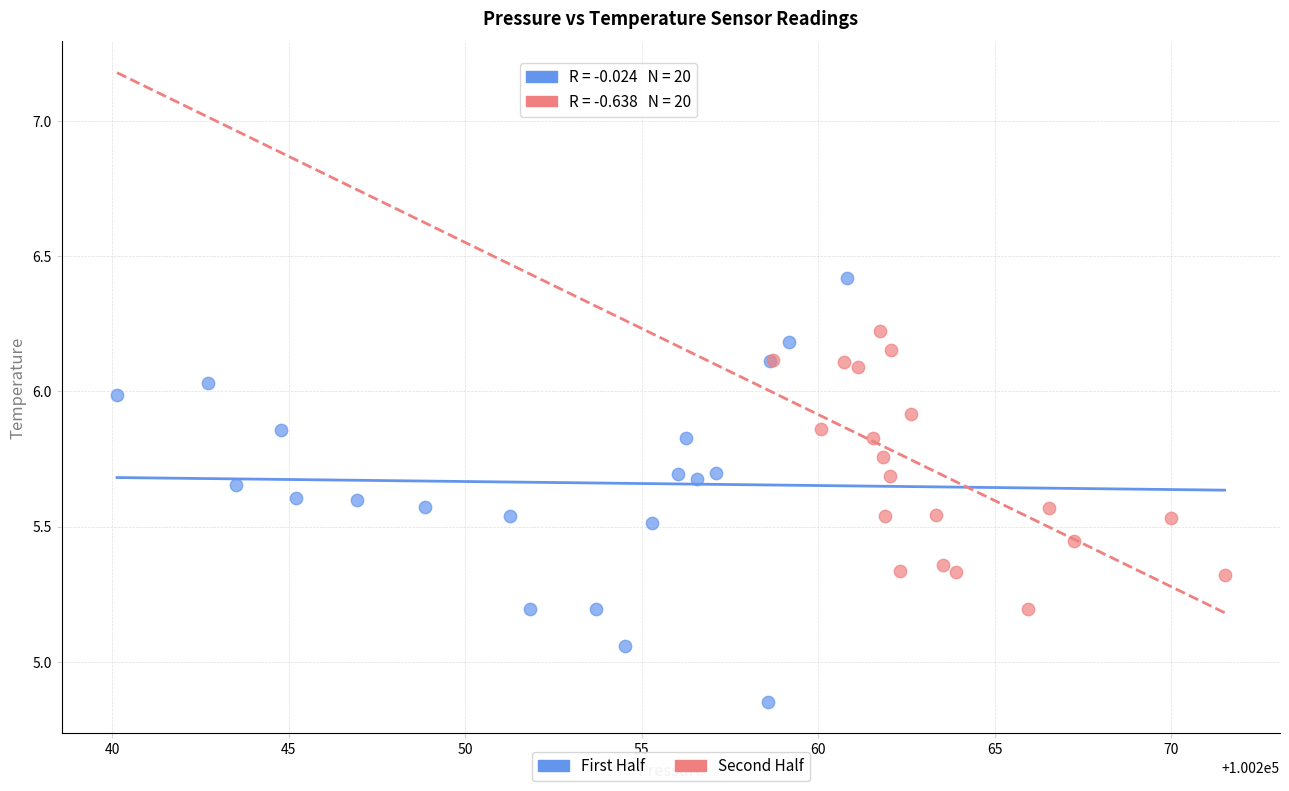

Which series contains the lowest Y value?

First Half